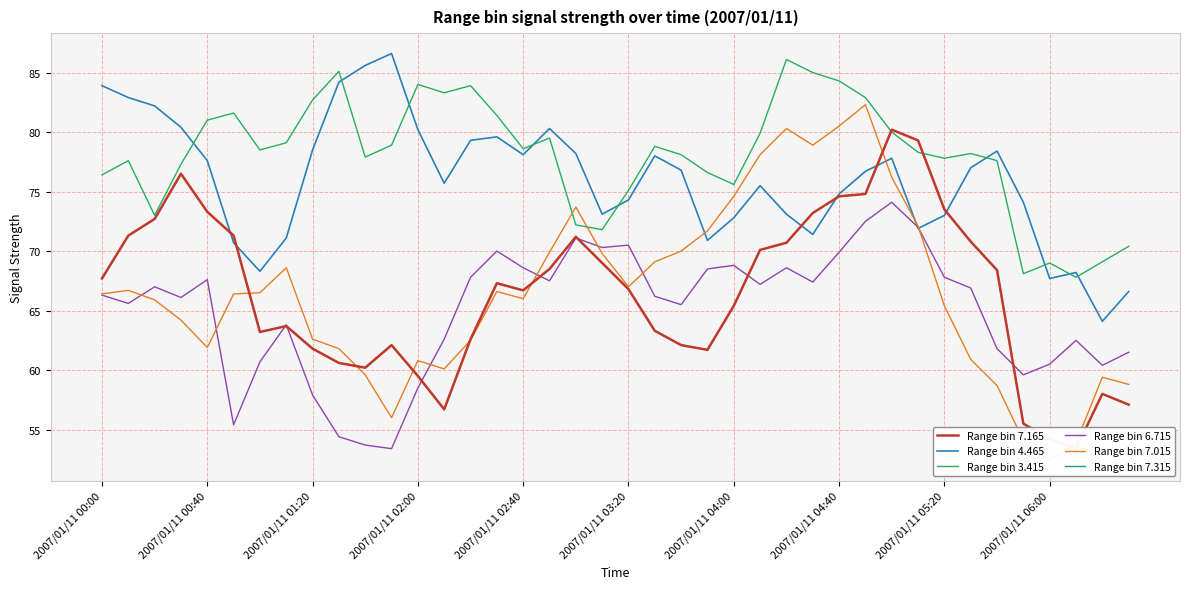

How many data points in Range bin 4.465 are above 76?

21